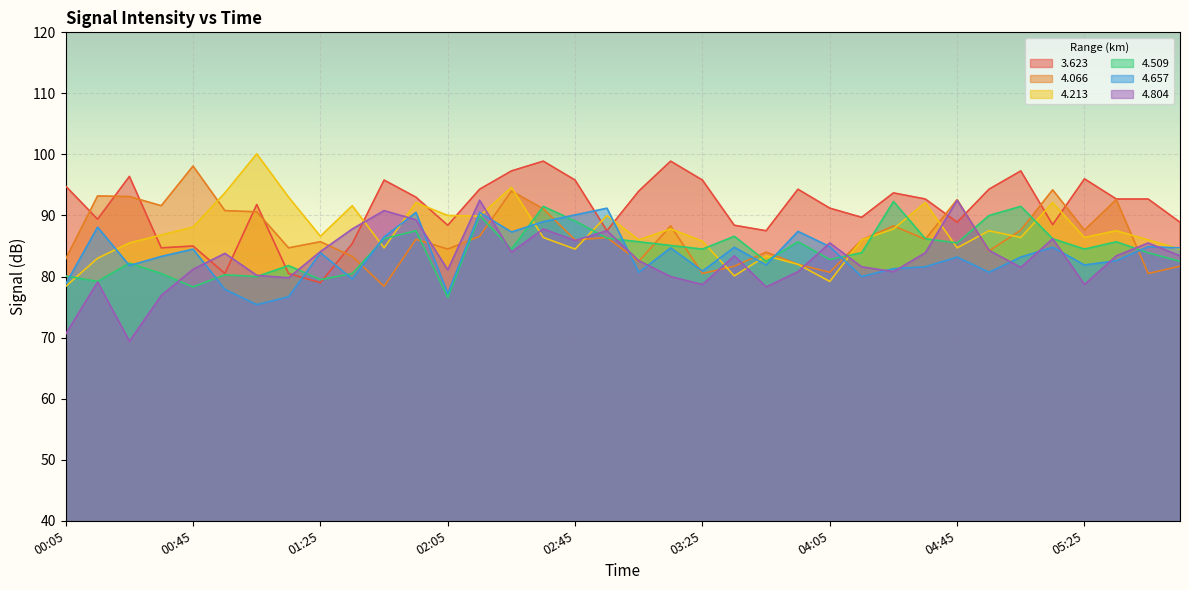

What is the average value of the 4.509 series?

84.4